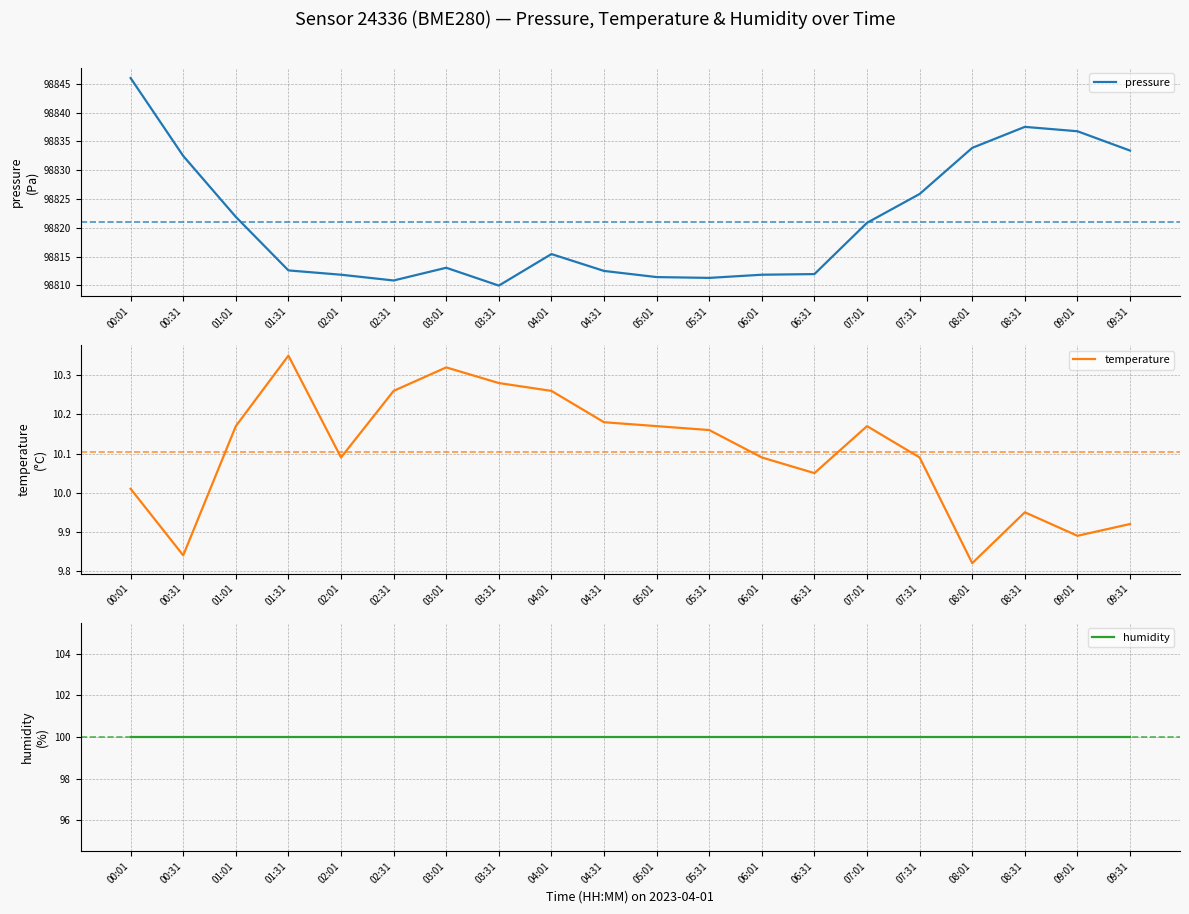

What position from the right is 08:31?

3